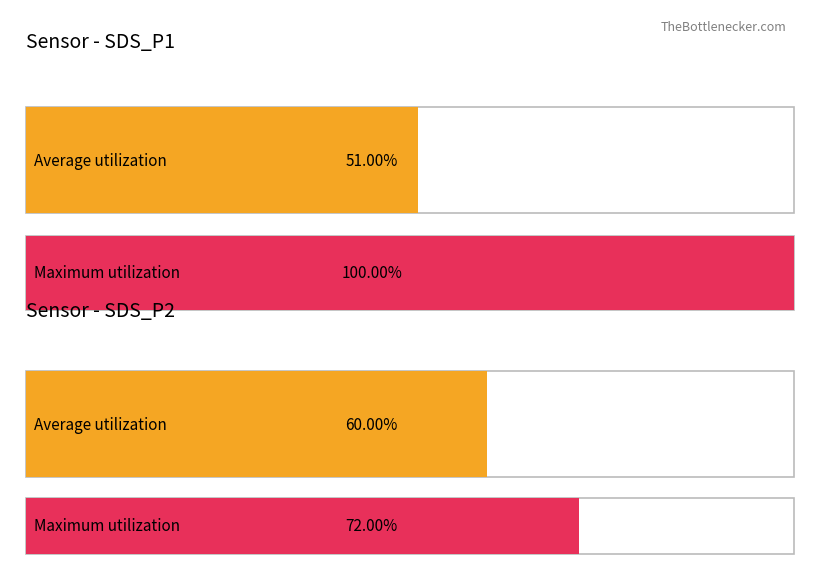

What are all the series names shown in the legend?

Average utilization, Maximum utilization